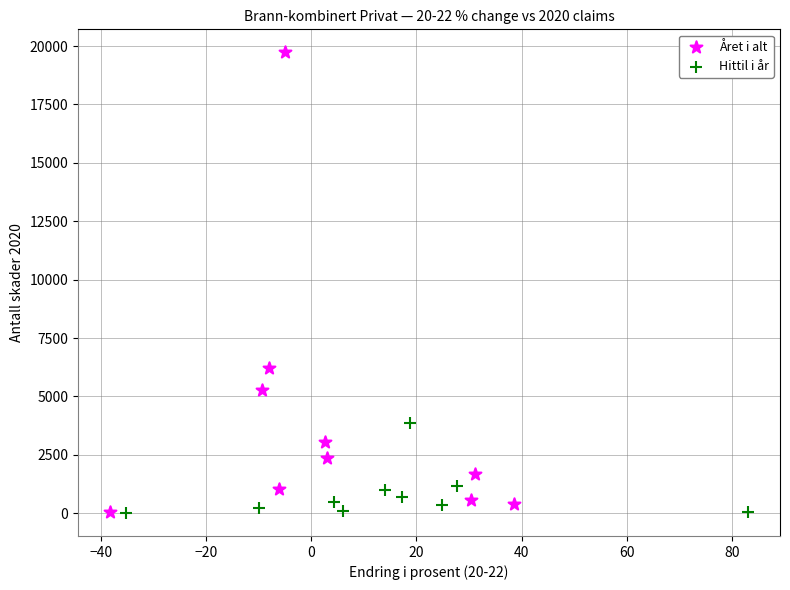

Which series reaches the maximum Y coordinate?

Året i alt